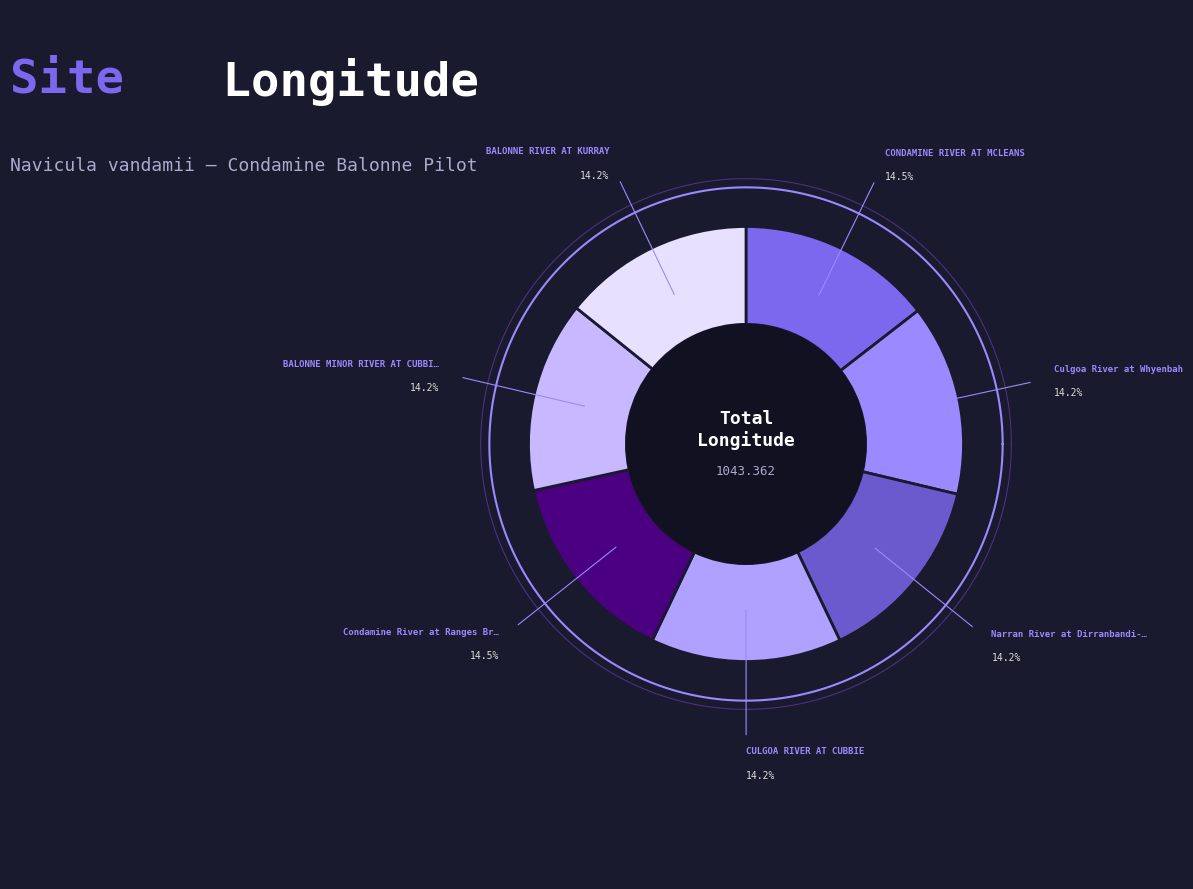

To the nearest percent, what is the combined percentage of Culgoa River at Whyenbah and Condamine River at Ranges Bridge?

29%